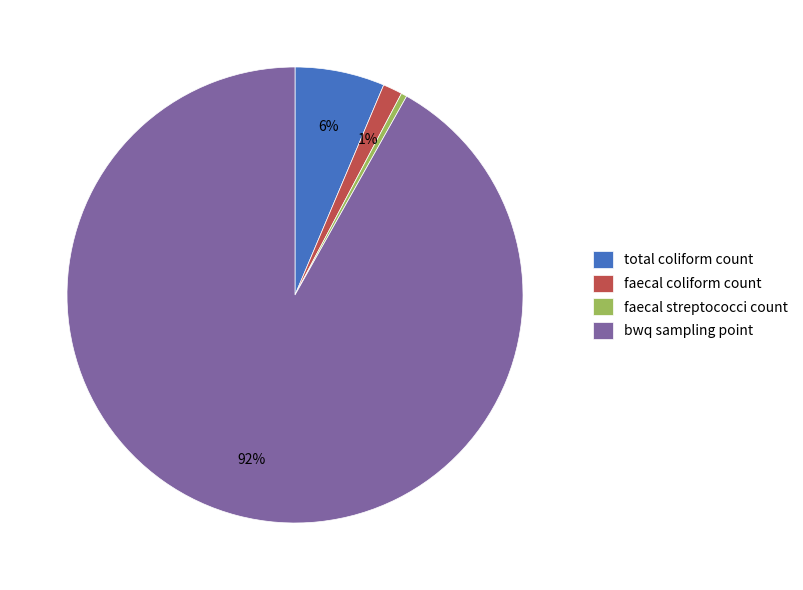

The faecal streptococci count slice represents 0% of the pie. True or false?

True